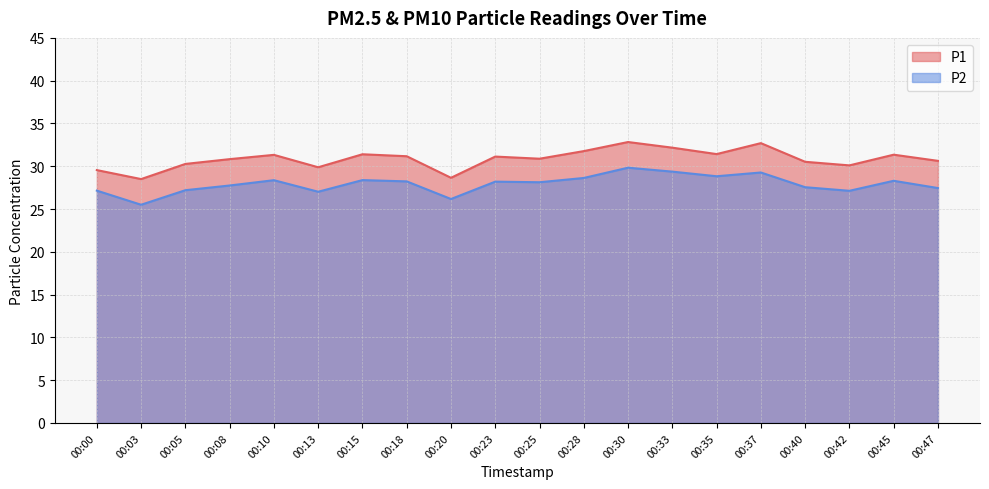

The P2 series shows 28.1 at 00:25. True or false?

True